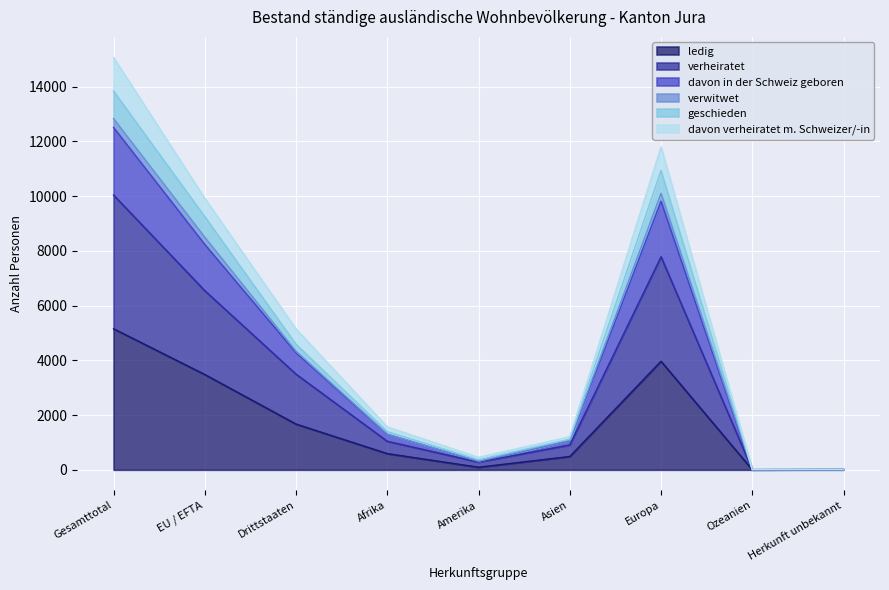

What is the total value across all series at Ozeanien?

12